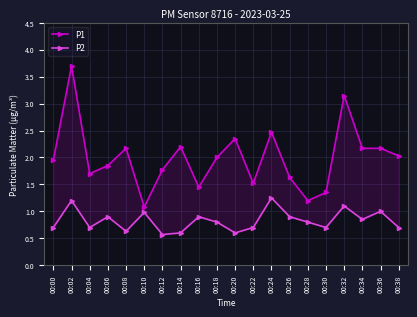

What is the approximate value of P2 at 00:38?

0.7